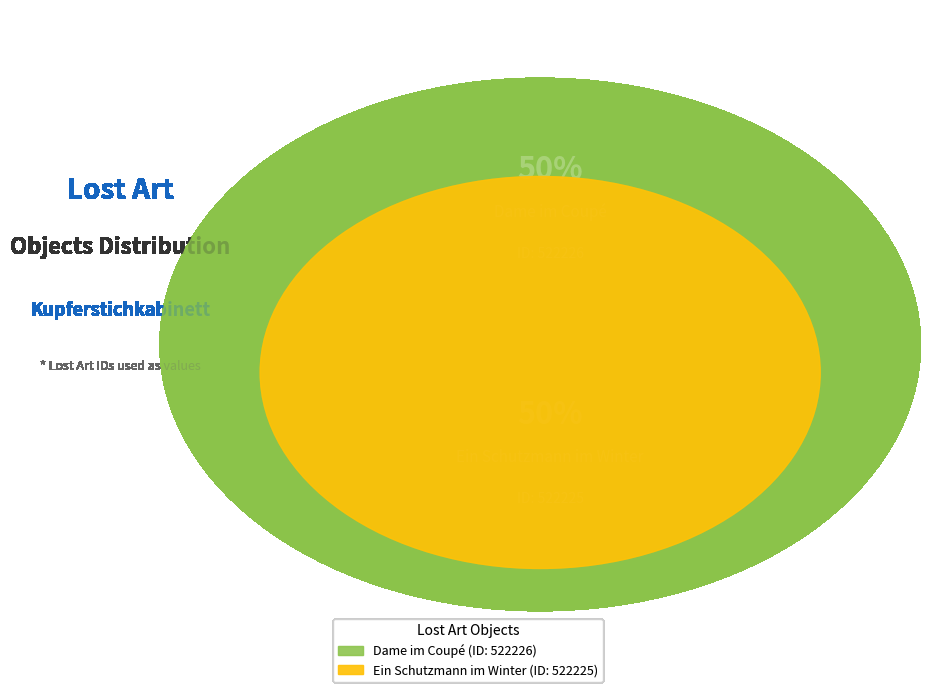

Which slice is the smallest?

Ein Schutzmann im Winter